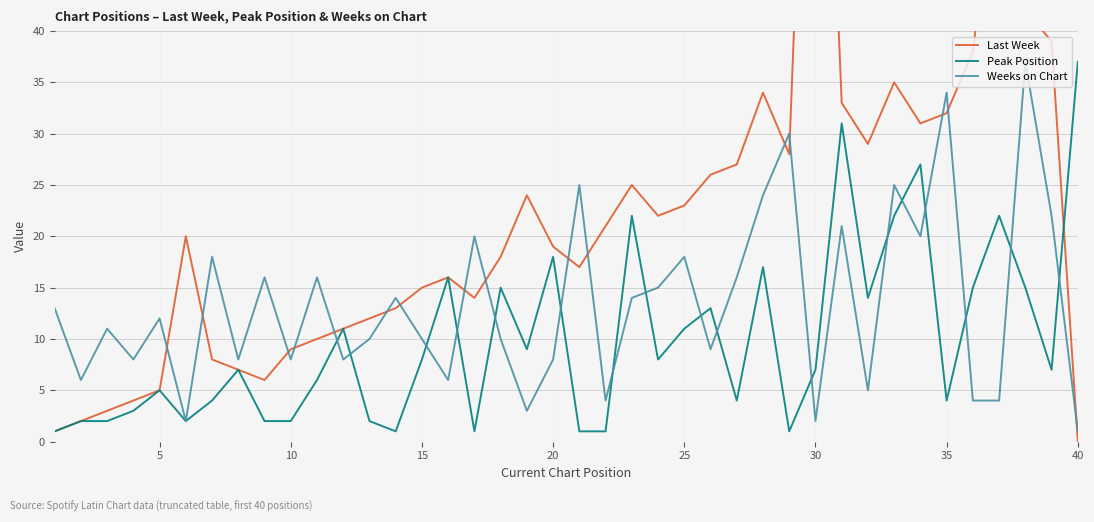

Which series has the widest spread of values?

Last Week